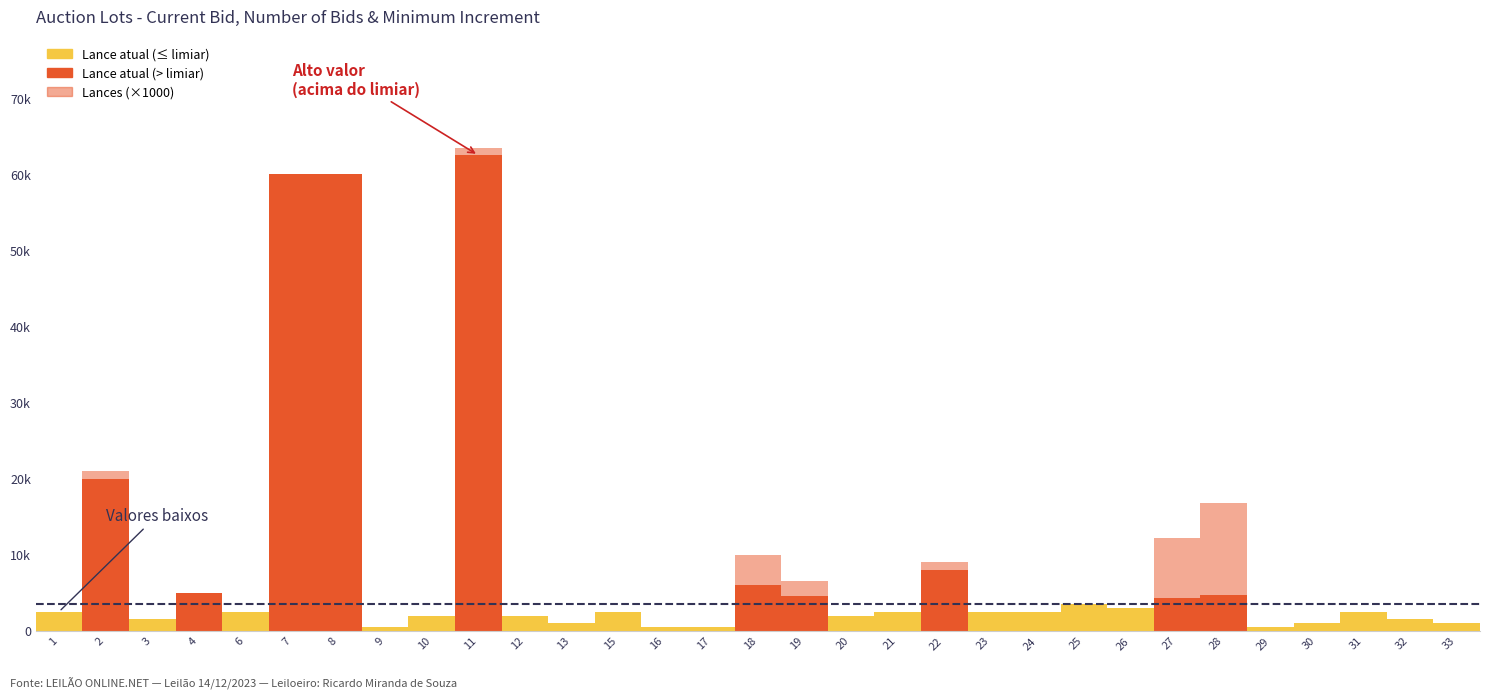

Which series has the largest range (max minus min)?

Lance atual